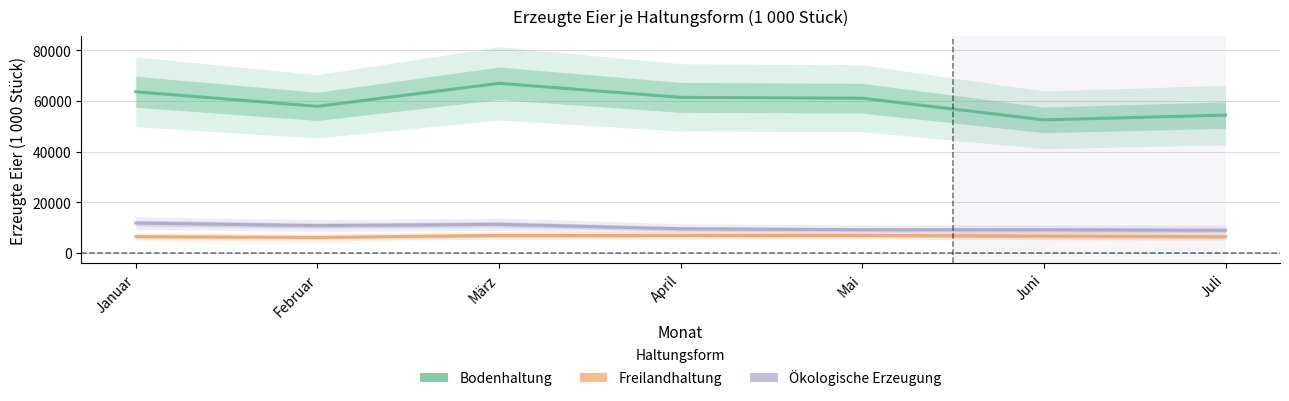

What is the maximum value shown in the chart?

66999